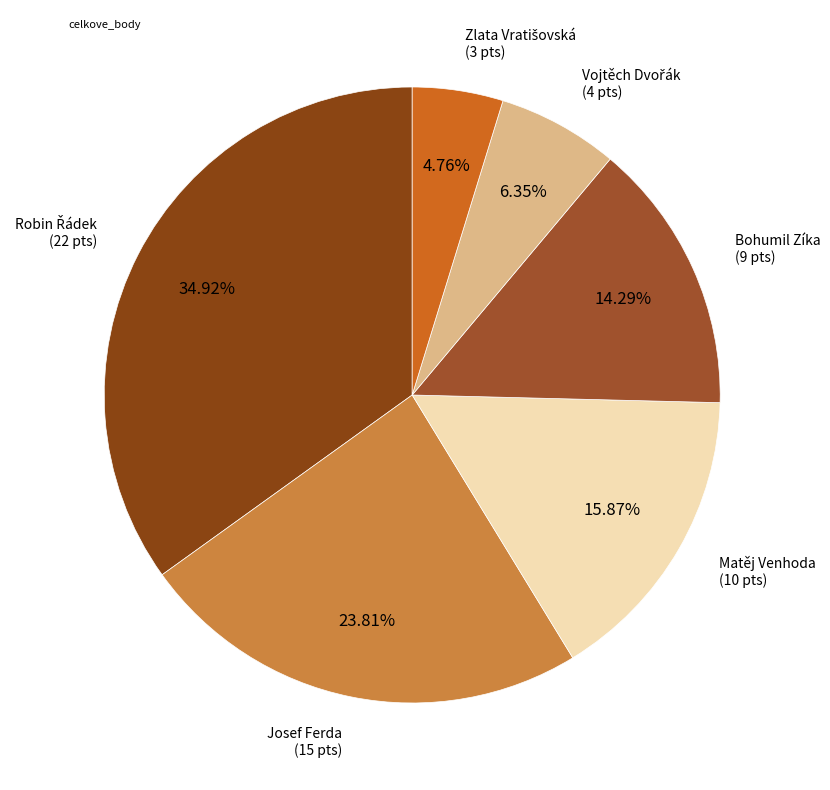

Which category has the smallest portion of the pie?

Zlata Vratišovská